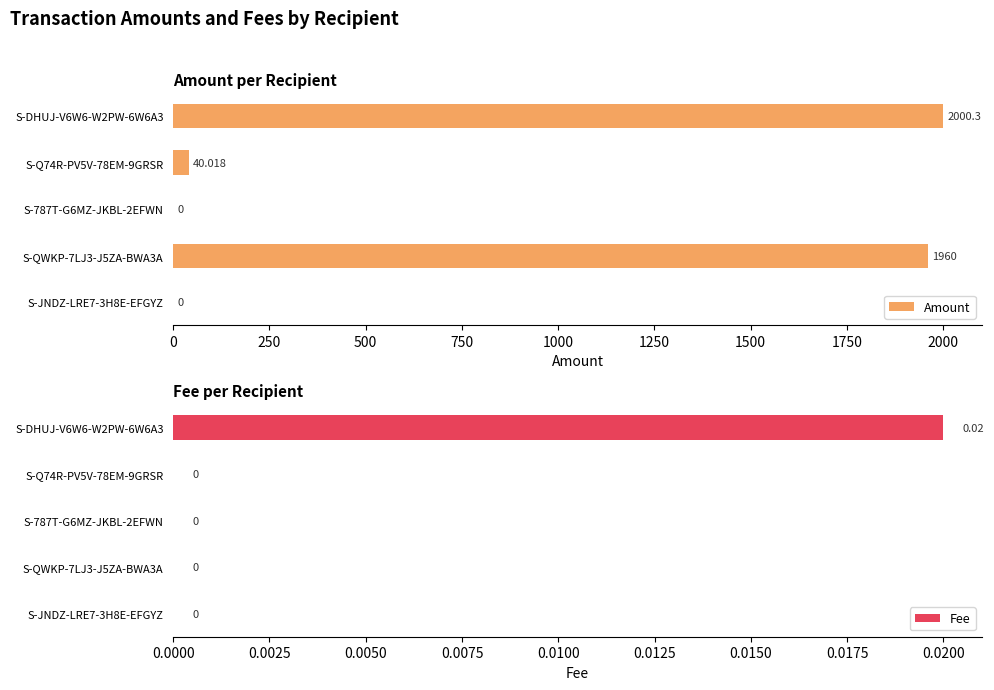

What is the sum of the Amount values at S-787T-G6MZ-JKBL-2EFWN and S-QWKP-7LJ3-J5ZA-BWA3A?

1960.0